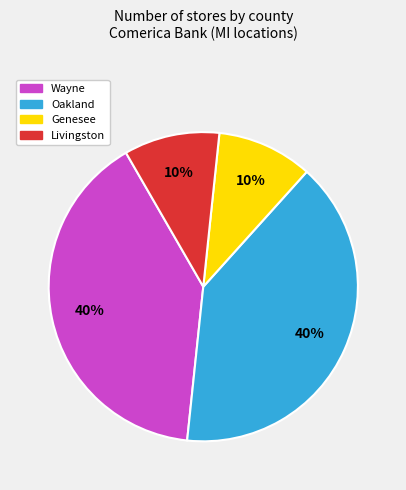

Does any single category account for the majority?

No